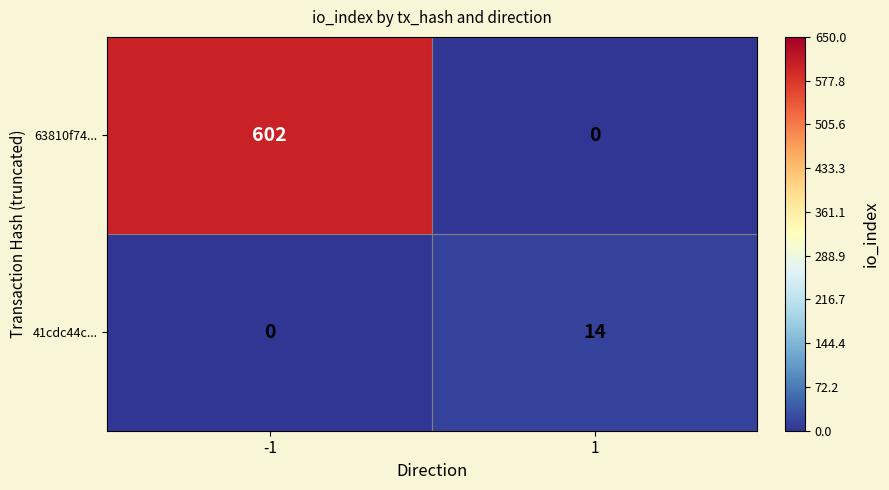

What is the greatest value displayed?

602